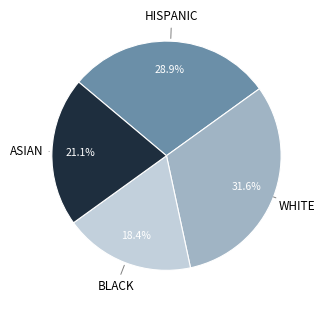

Rank the categories by value from lowest to highest.

BLACK, ASIAN, HISPANIC, WHITE